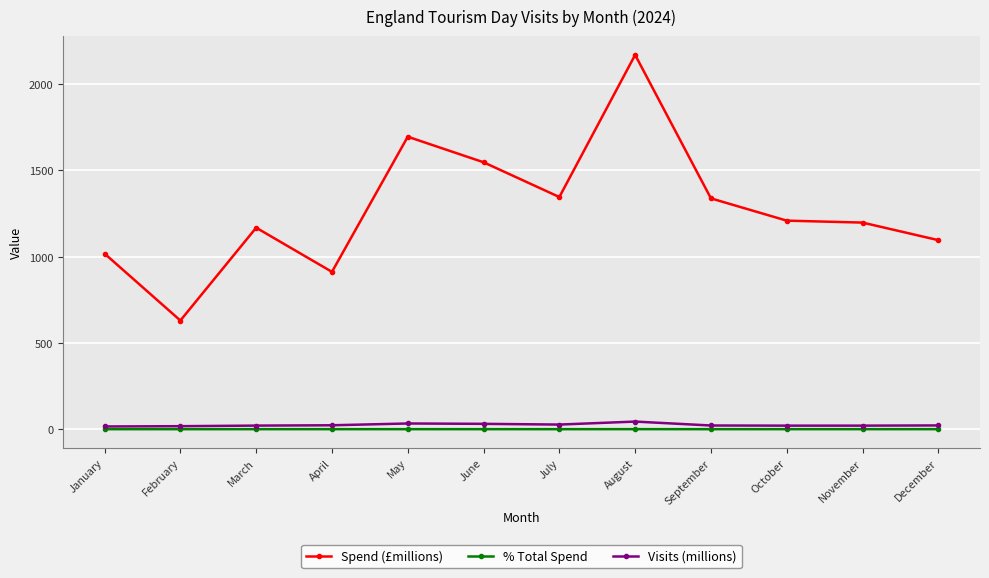

What is the value of the Spend (£millions) point at the 10th from the left?

1208.6